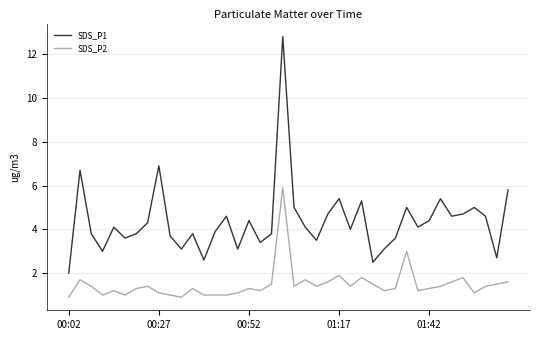

True or false: SDS_P1 and SDS_P2 intersect in this chart.

False